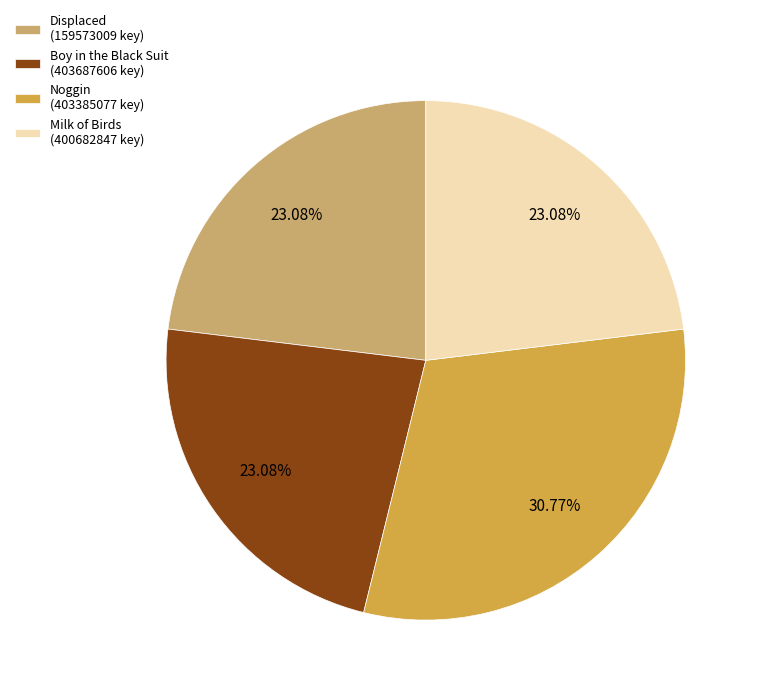

What is the ratio of the value at Boy in the Black Suit (403687606 key) to the value at Milk of Birds (400682847 key)?

1.0